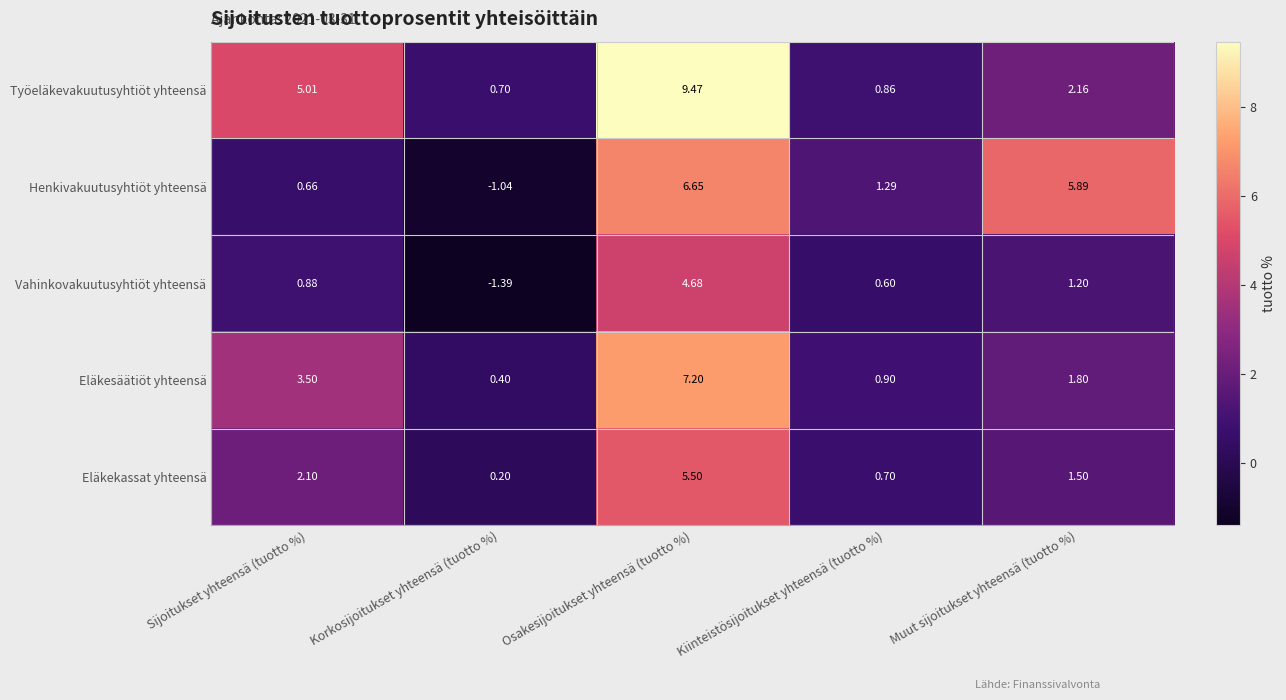

Where is Vahinkovakuutusyhtiöt yhteensä nearest to the value 1?

Sijoitukset yhteensä (tuotto %)